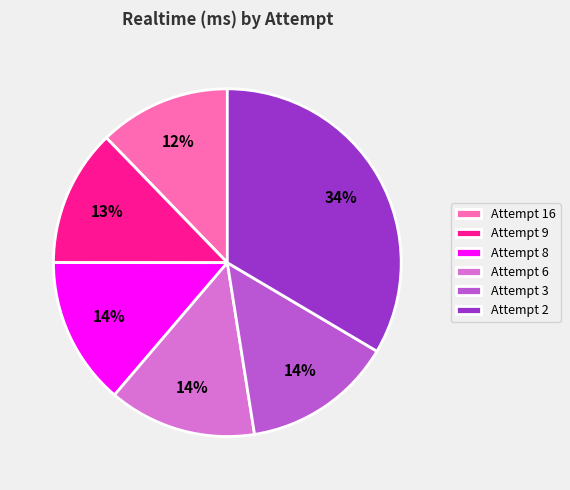

Do Attempt 2 and Attempt 16 together represent more than half of the pie?

No